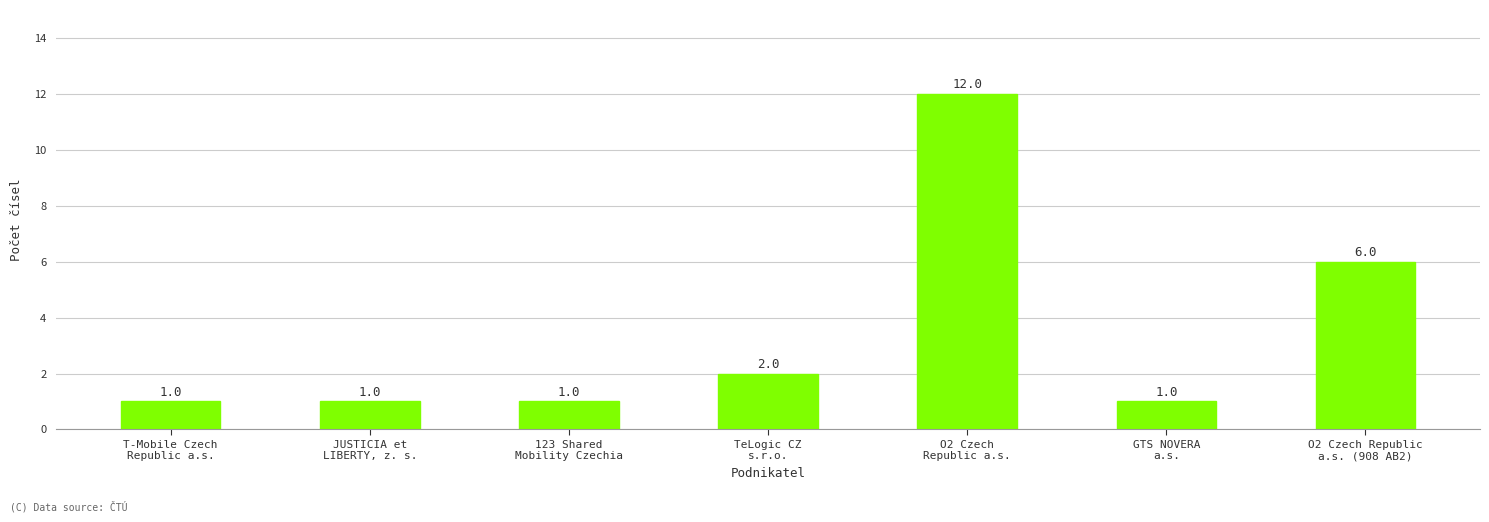

What is the change in value from O2 Czech
Republic a.s. to GTS NOVERA
a.s.?

-11